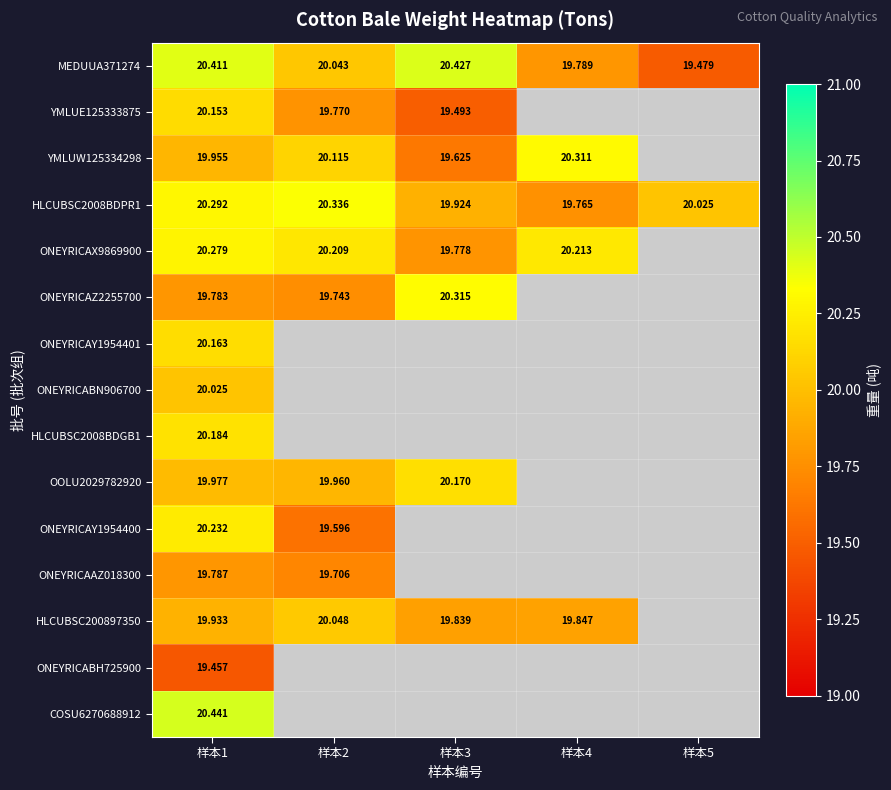

How many distinct data groups are displayed?

15